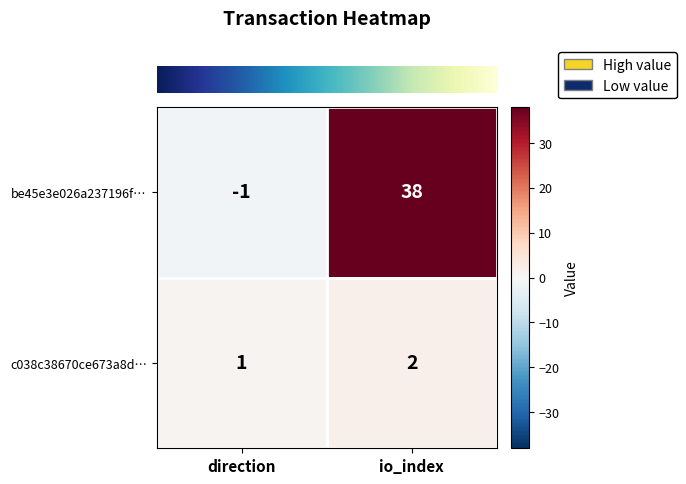

Which category has the highest value in the c038c38670ce673a8d… series?

io_index